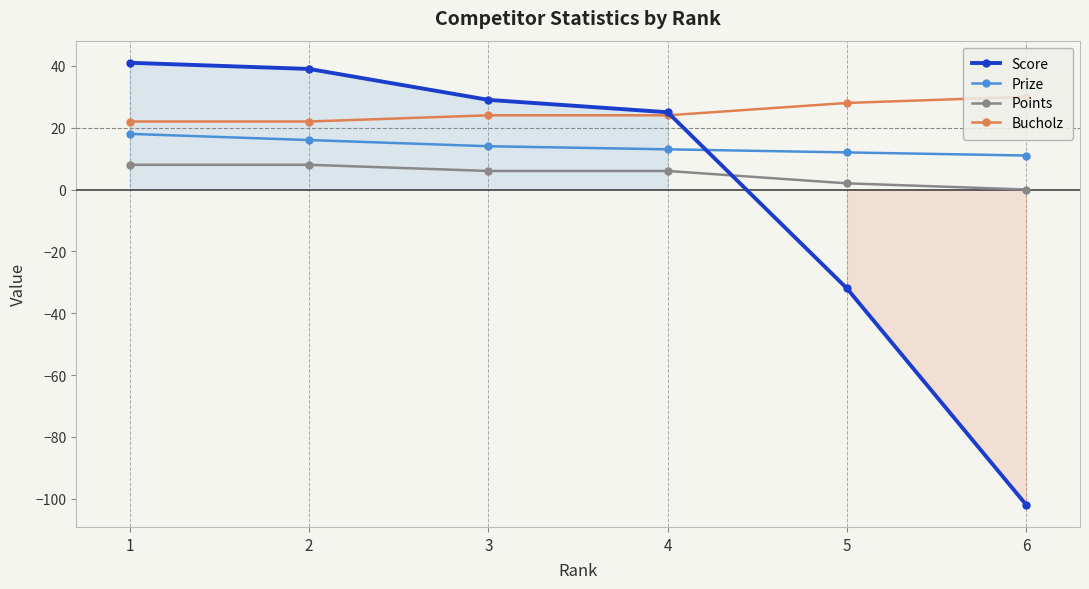

True or false: Bucholz and Prize cross at least once.

False